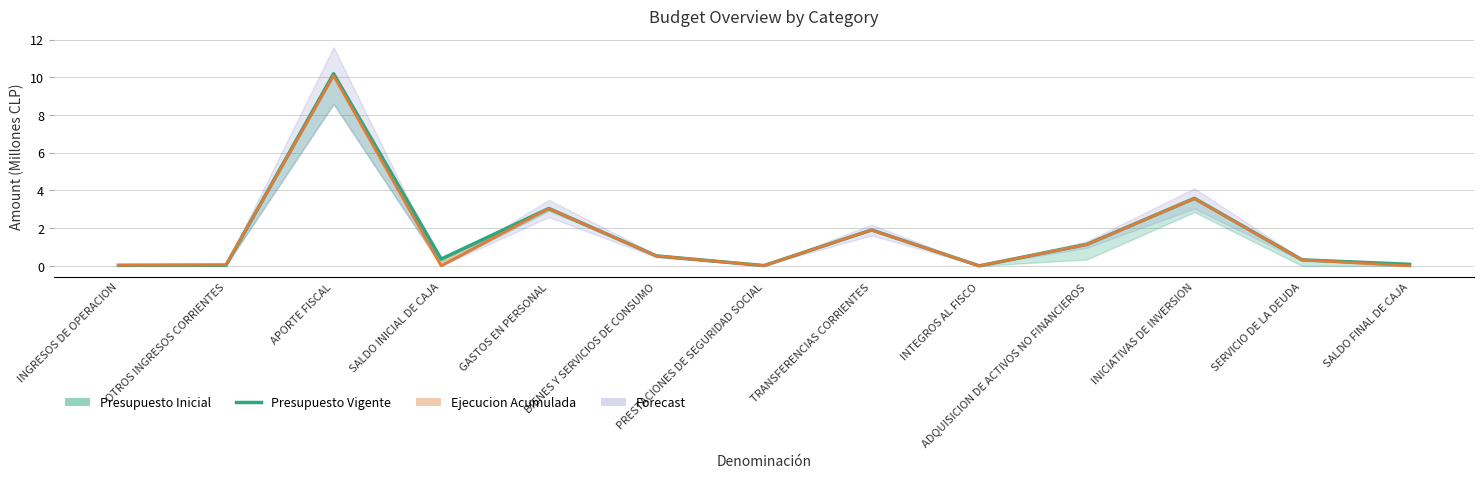

Between INTEGROS AL FISCO and PRESTACIONES DE SEGURIDAD SOCIAL, which is larger?

PRESTACIONES DE SEGURIDAD SOCIAL